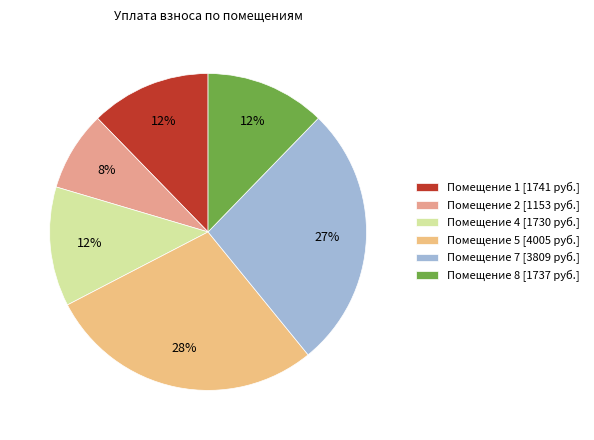

To the nearest percent, what is the average slice percentage?

17%